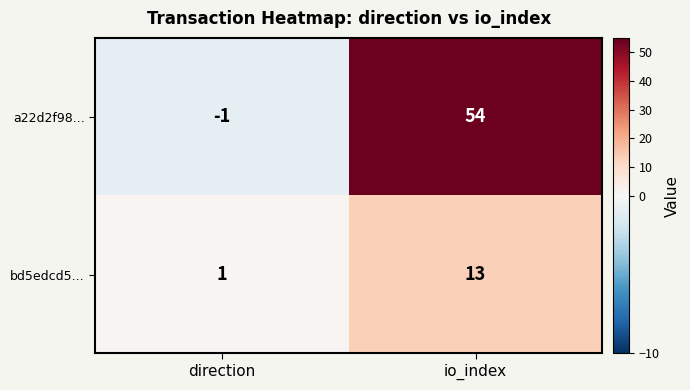

List the series in order of their overall mean, lowest first.

bd5edcd5..., a22d2f98...